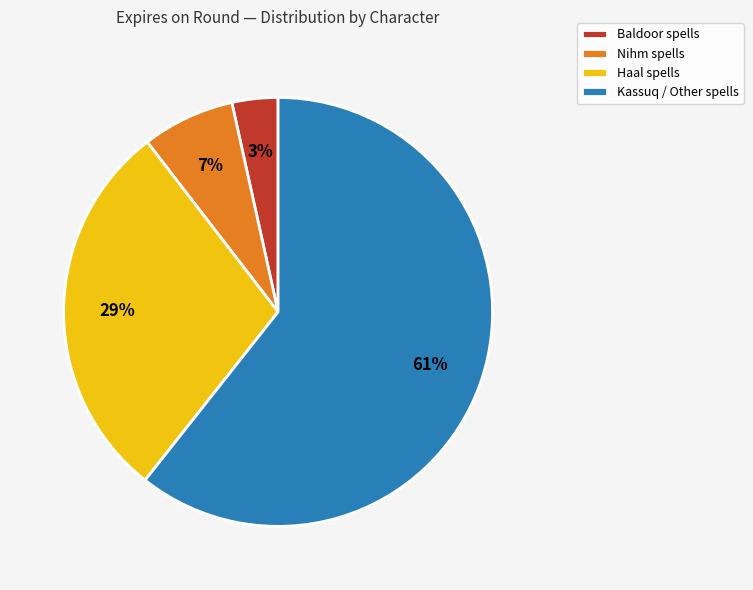

Do Kassuq / Other spells and Haal spells together represent more than half of the pie?

Yes